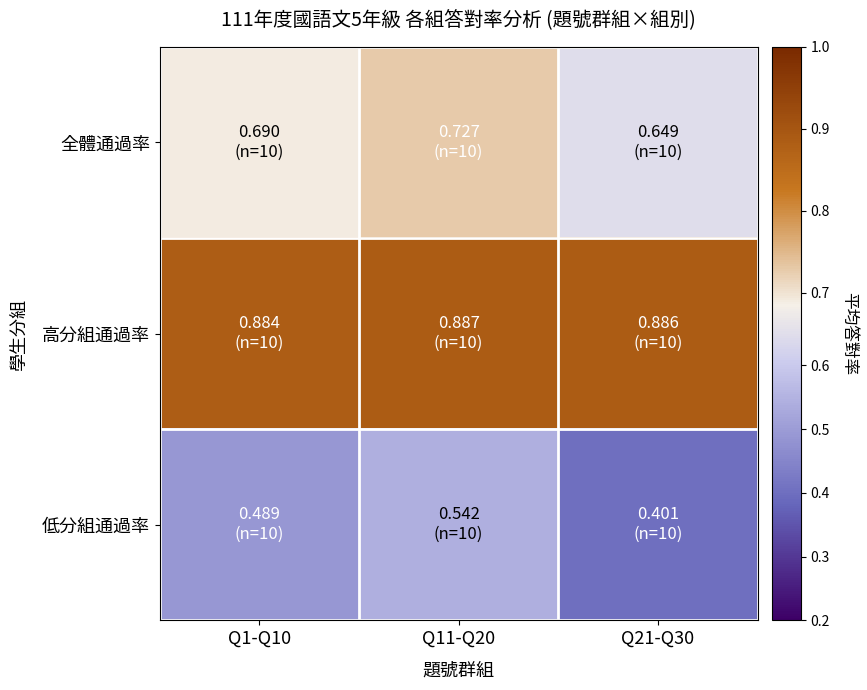

List the series in order of their peak value, lowest first.

低分組通過率, 全體通過率, 高分組通過率